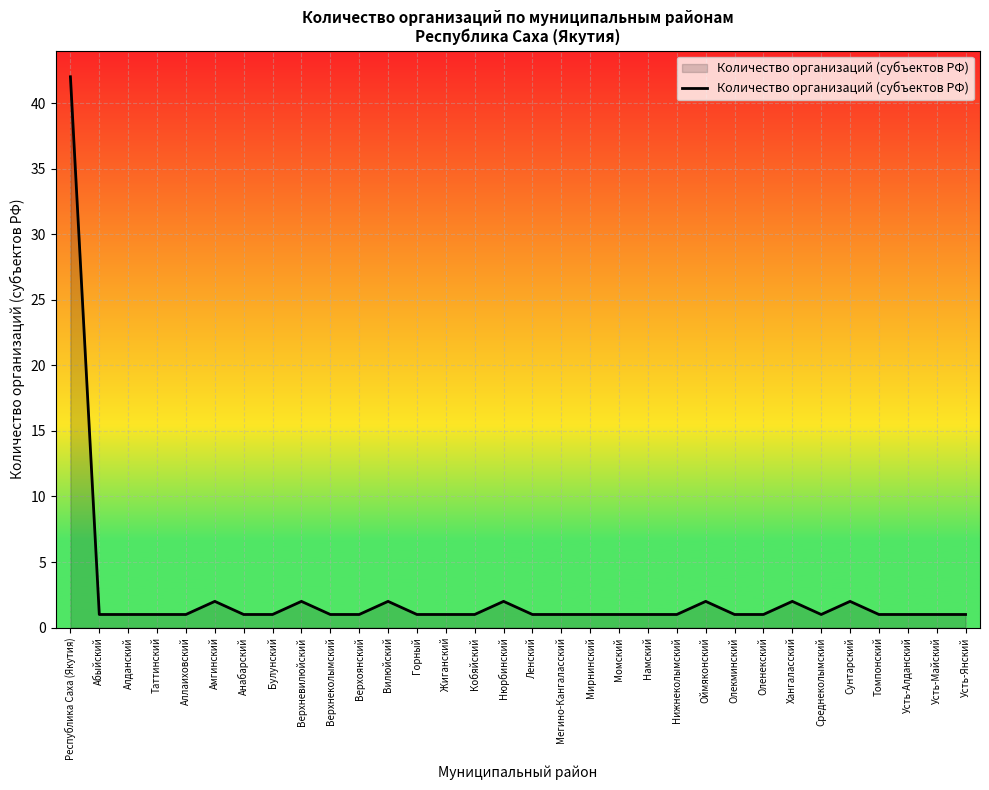

Reading left to right, list all the values displayed in this chart.

42	1	1	1	1	2	1	1	2	1	1	2	1	1	1	2	1	1	1	1	1	1	2	1	1	2	1	2	1	1	1	1